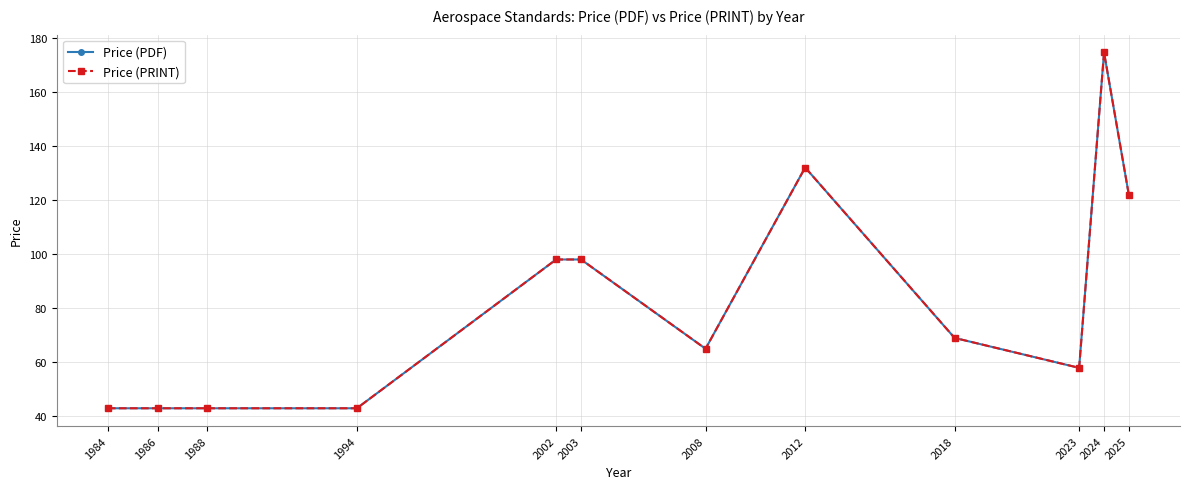

Does the chart display data point markers on the line(s)?

Yes